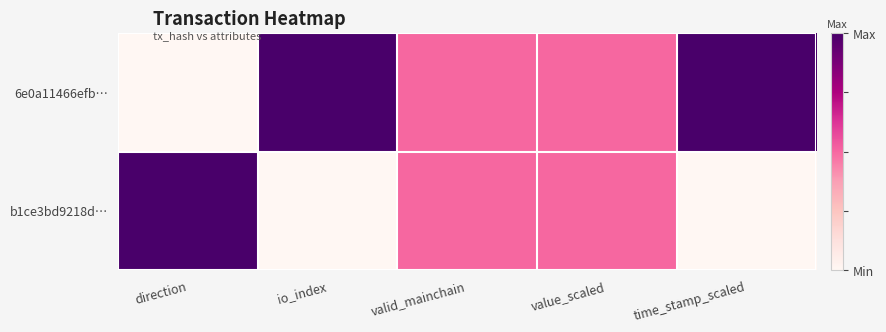

List the series in order of their peak value, highest first.

6e0a11466efb…, b1ce3bd9218d…